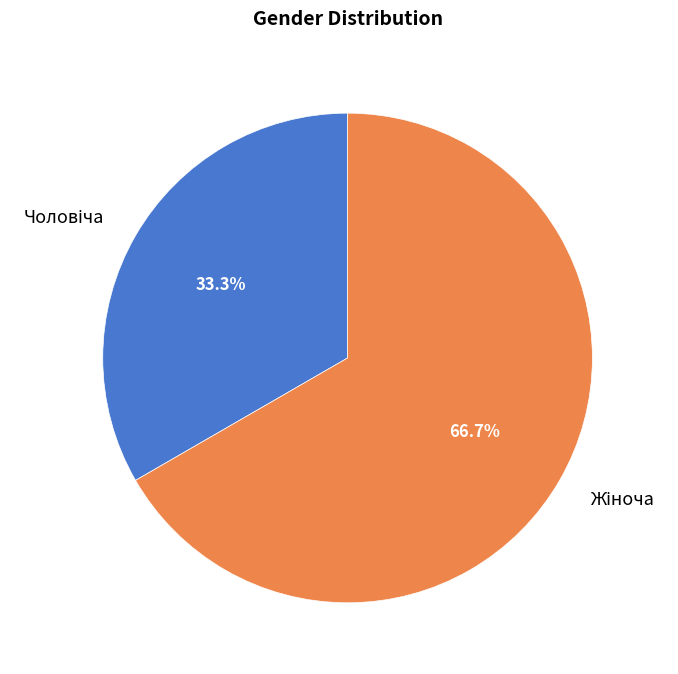

Does any single category account for the majority?

Yes